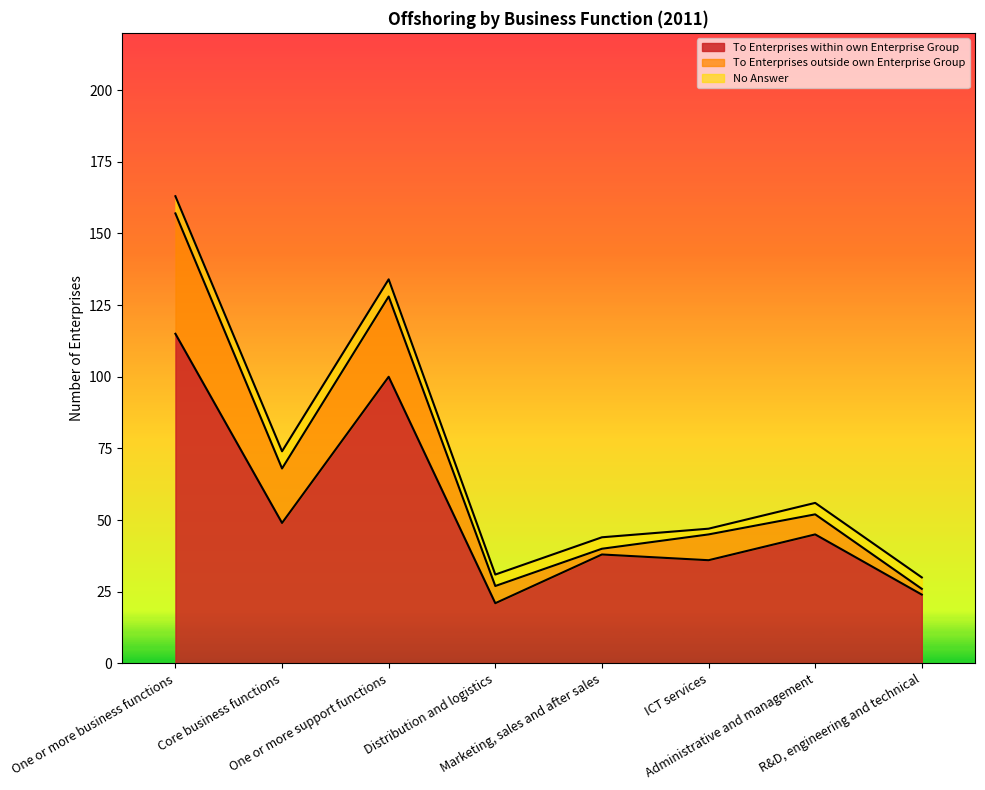

At how many categories does at least one series exceed 35?

6